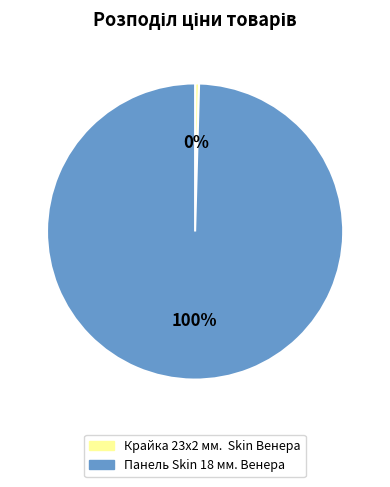

Do Панель Skin 18 мм. Венера and Крайка 23x2 мм. Skin Венера together represent more than half of the pie?

Yes